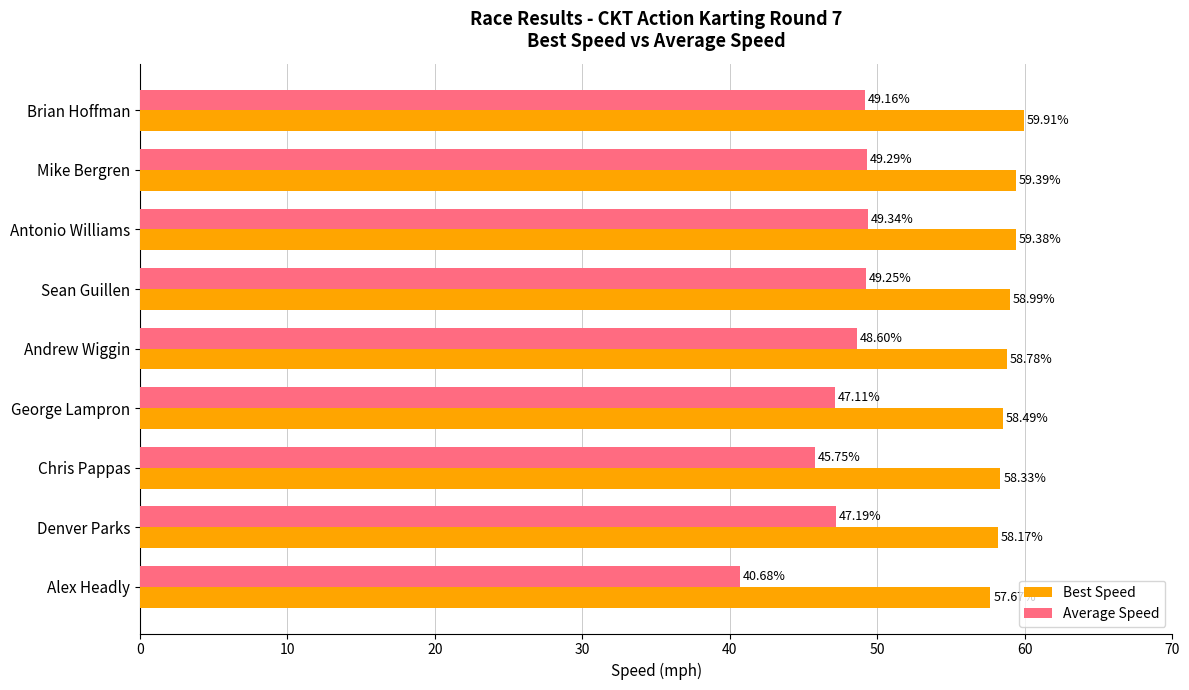

What is the spread (max minus min) of values at Denver Parks?

11.0